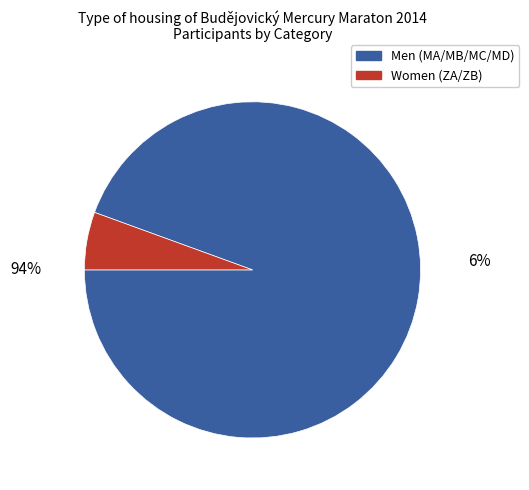

Is there any slice that represents more than half of the pie?

Yes